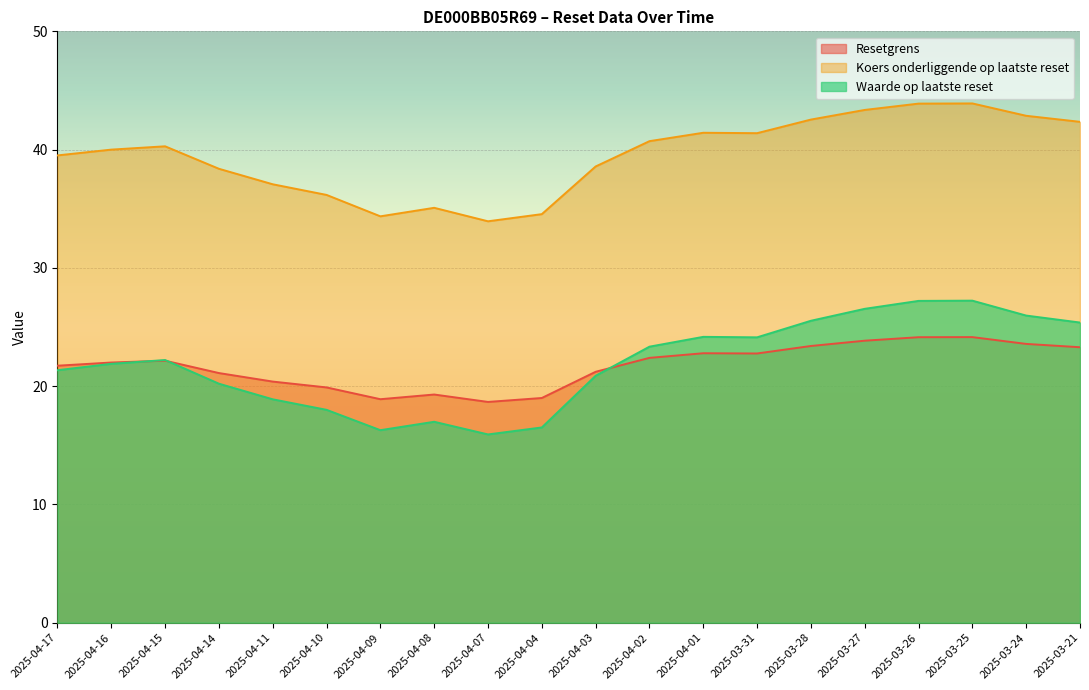

Is it true that Waarde op laatste reset equals 23.3 at 2025-04-02?

True